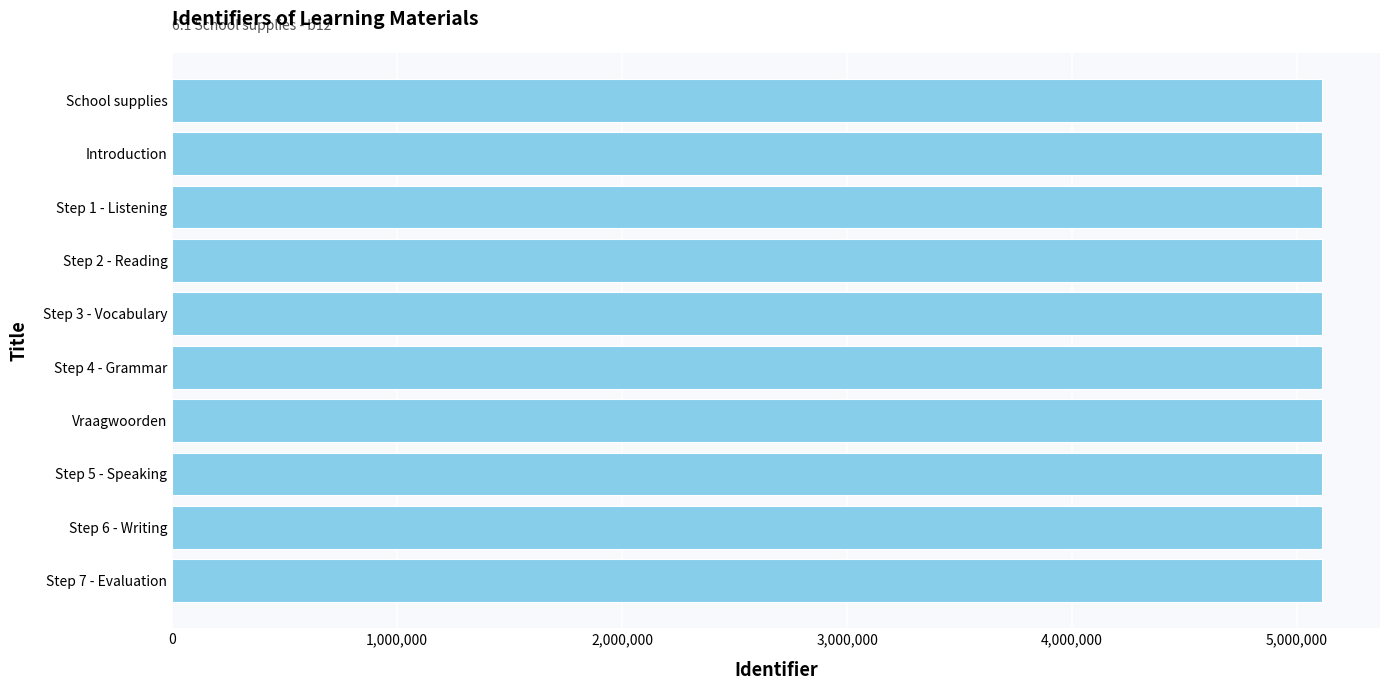

How many series are shown in this chart?

1